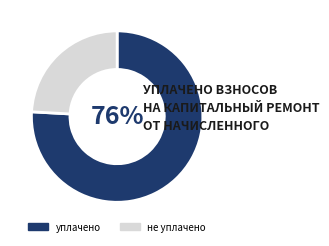

The уплачено slice represents 62% of the pie. True or false?

False